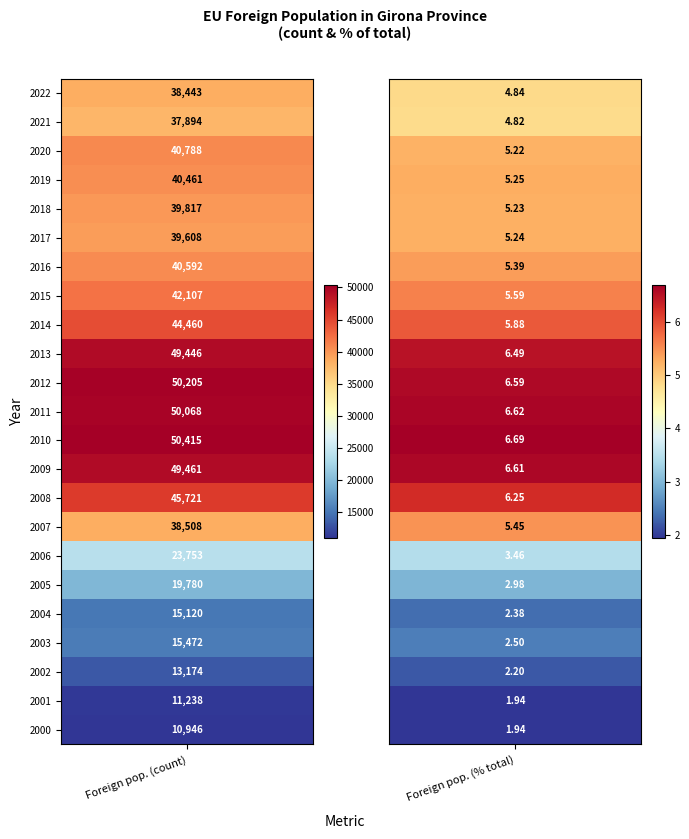

Which series has the widest spread of values?

2010